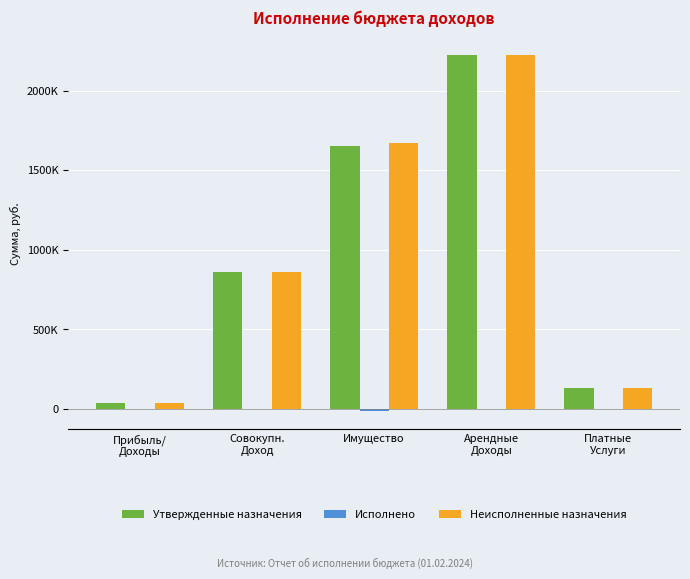

Reading left to right, list all the values displayed in this chart.

Утвержденные назначения: 39285.0	860066.0	1656198.0	2224471.0	131928.0
Исполнено: 1150.2	0.0	-14534.1	0.0	0.0
Неисполненные назначения: 38134.8	860066.0	1670732.1	2224471.0	131928.0